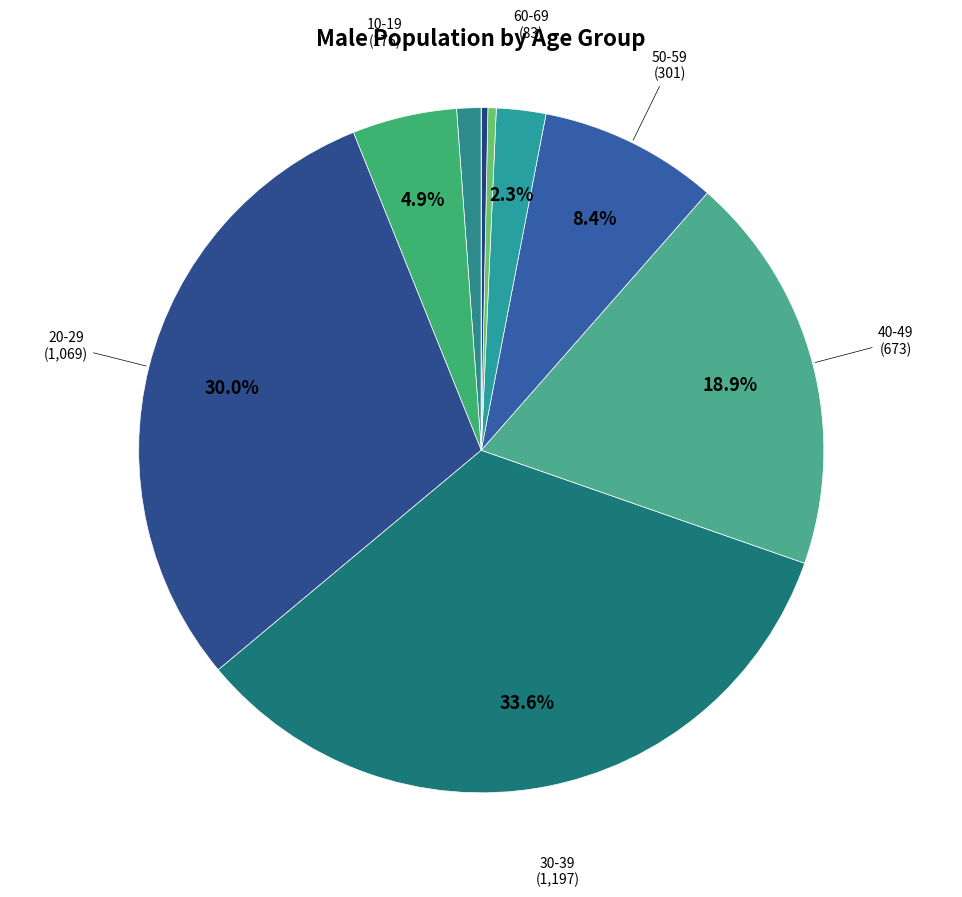

How many segments does this pie chart have?

10